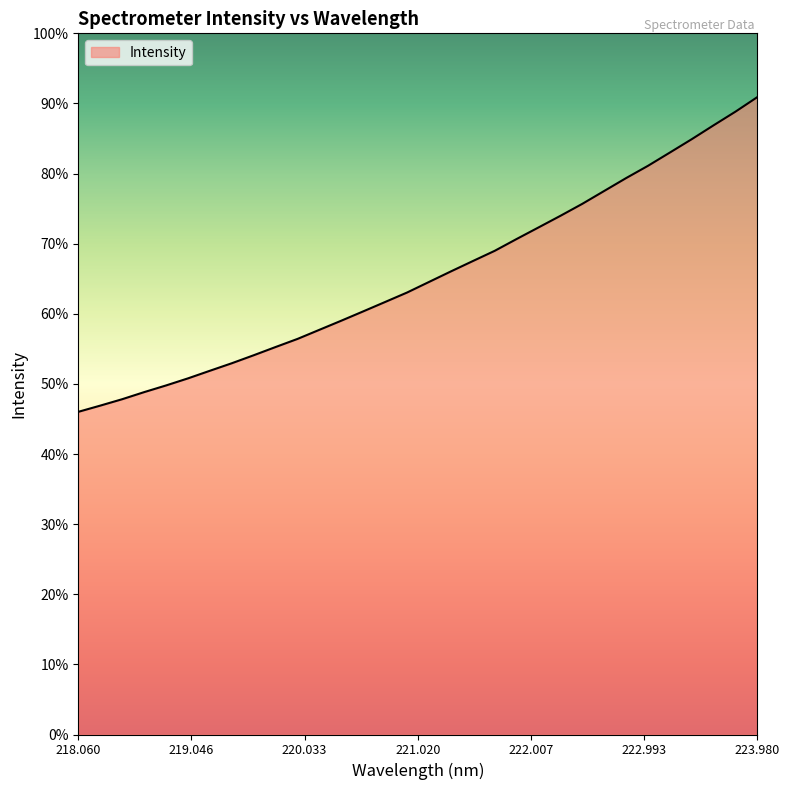

Does the chart have visible grid lines?

No